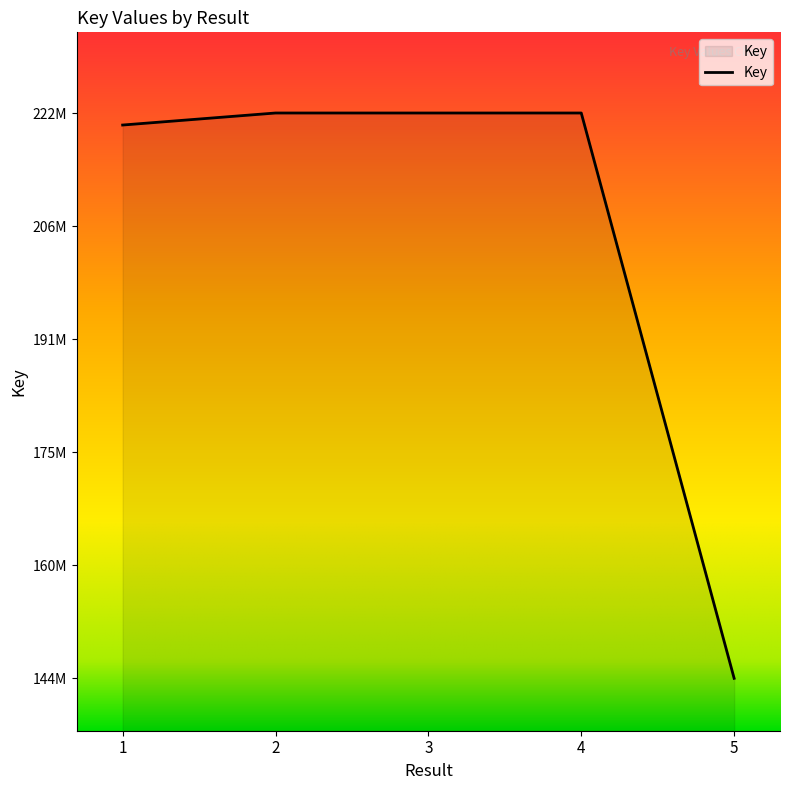

Does the chart have visible grid lines?

No